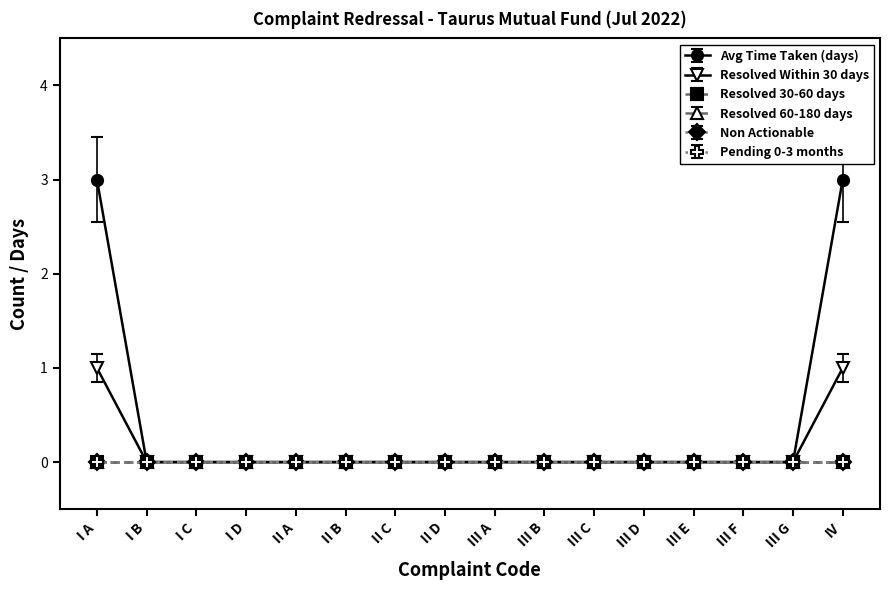

At how many categories does at least one series exceed 1?

2